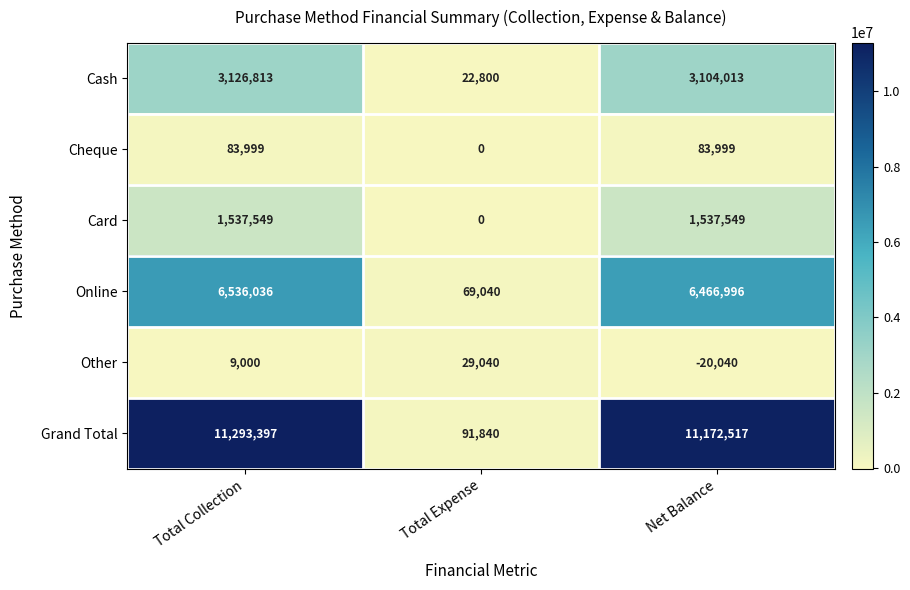

Rank the series by their maximum value, from highest to lowest.

Grand Total, Online, Cash, Card, Cheque, Other